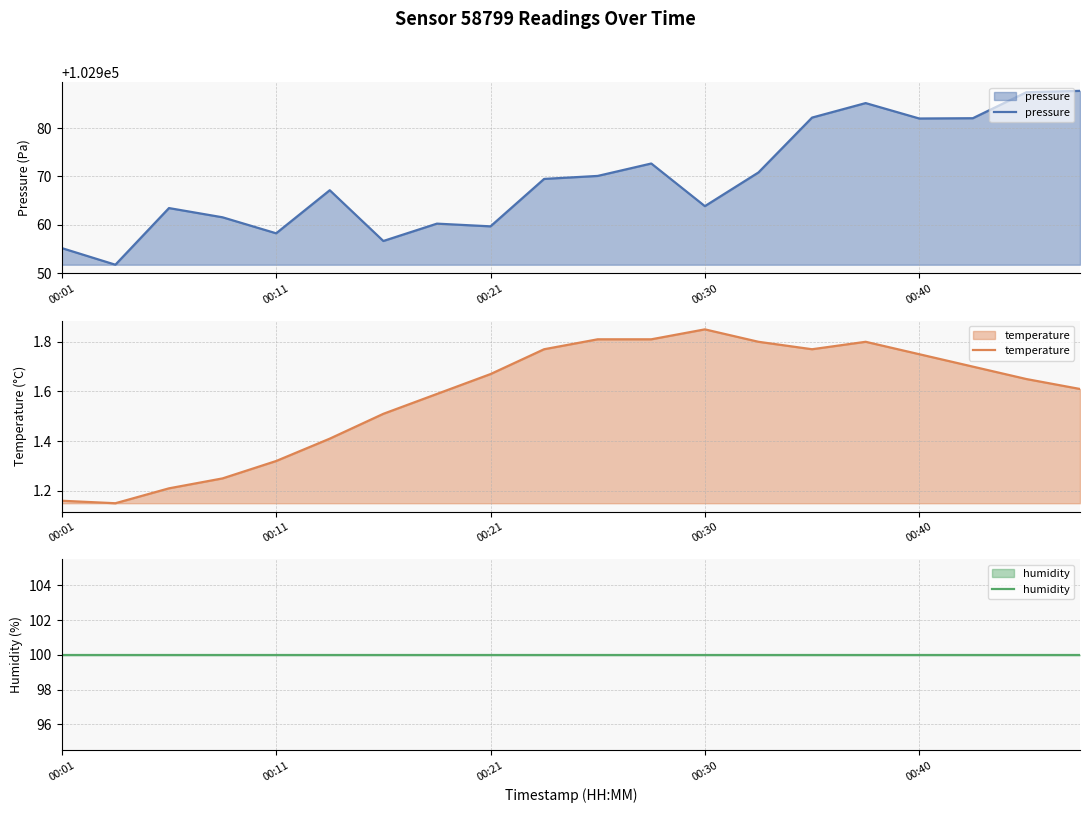

What is the lowest value of the pressure series?

102951.7